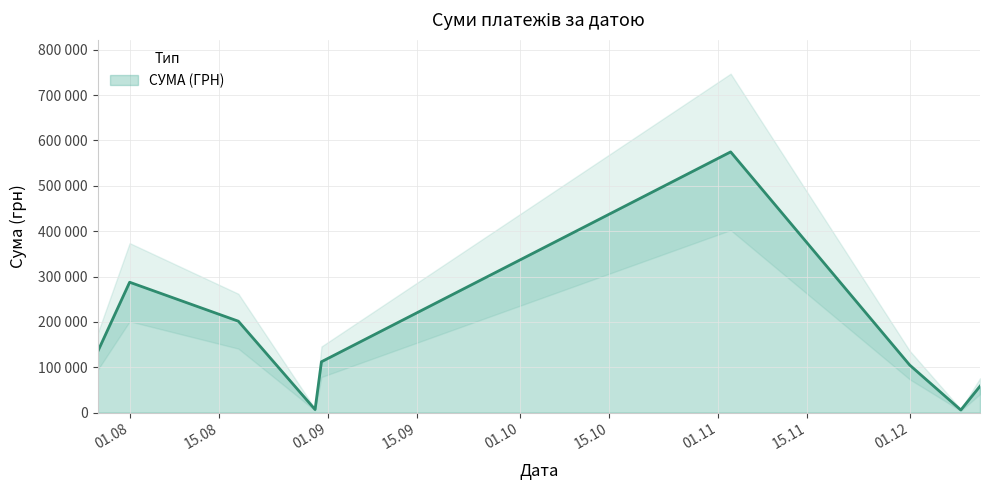

Rank the categories by value from lowest to highest.

09.12.2016, 30.08.2016, 12.12.2016, 01.12.2016, 31.08.2016, 27.07.2016, 18.08.2016, 01.08.2016, 03.11.2016